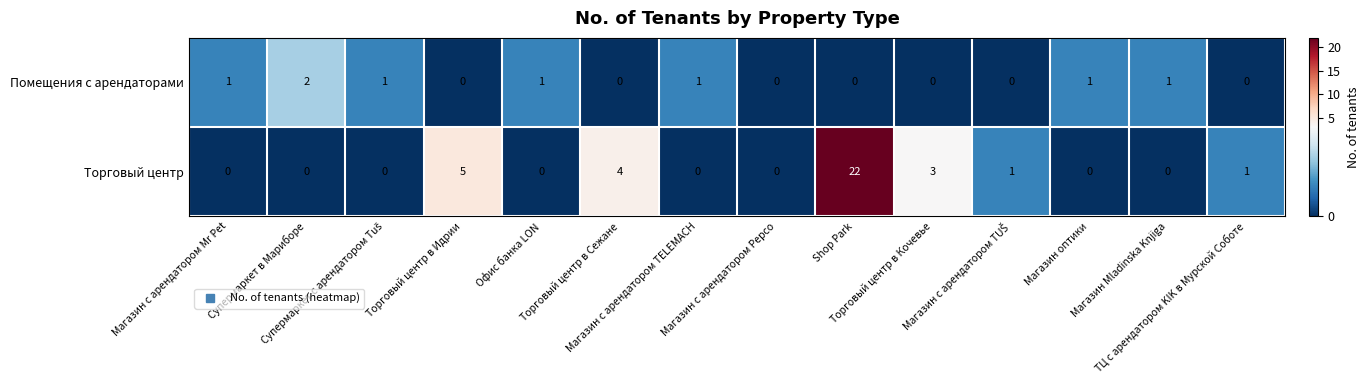

Which series has the largest range (max minus min)?

Торговый центр